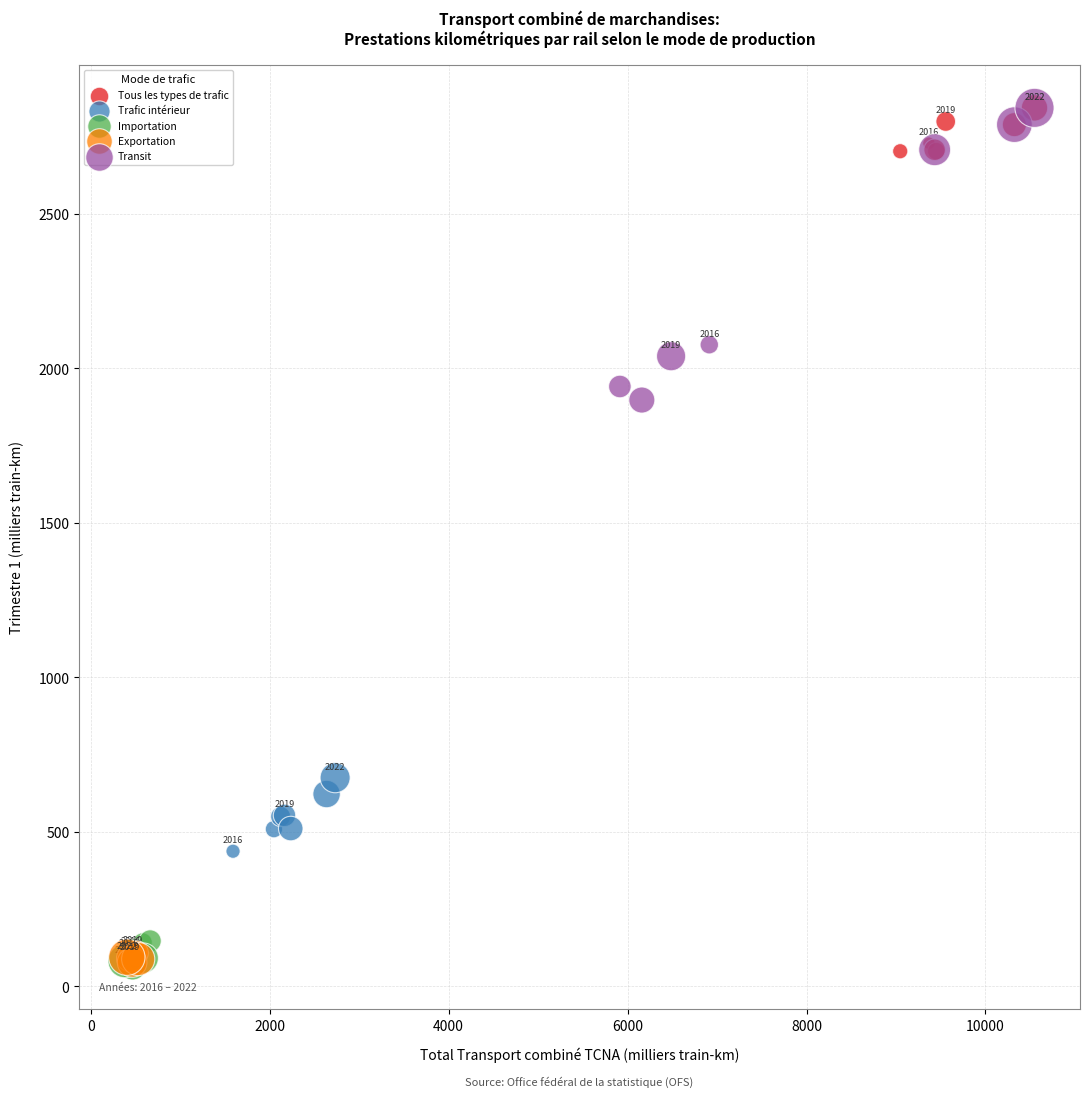

Which series has the widest spread of Y values?

Transit